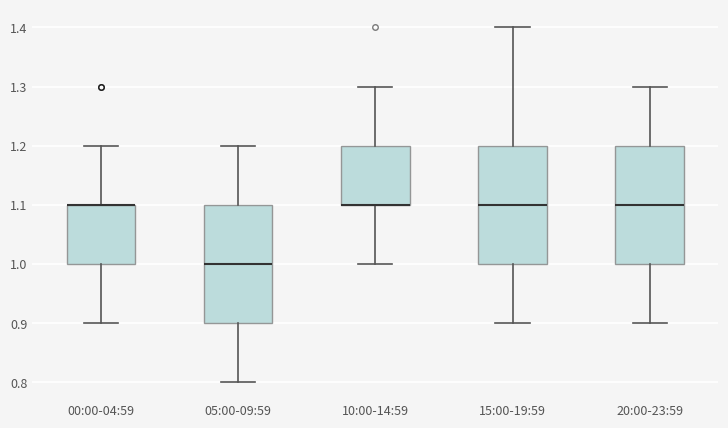

Reading left to right, transcribe this box plot: for each box, give where its median line is, the range the box spans, and where its two whiskers end, as read against the y-axis. The values are not printed on the chart, so give them approximately, as read against the axis.

00:00-04:59: median 1.1 (drawn on the box's upper edge), box 1.0 to 1.1, whiskers 0.9 to 1.2
05:00-09:59: median 1.0, box 0.9 to 1.1, whiskers 0.8 to 1.2
10:00-14:59: median 1.1 (drawn on the box's lower edge), box 1.1 to 1.2, whiskers 1.0 to 1.3
15:00-19:59: median 1.1, box 1.0 to 1.2, whiskers 0.9 to 1.4
20:00-23:59: median 1.1, box 1.0 to 1.2, whiskers 0.9 to 1.3